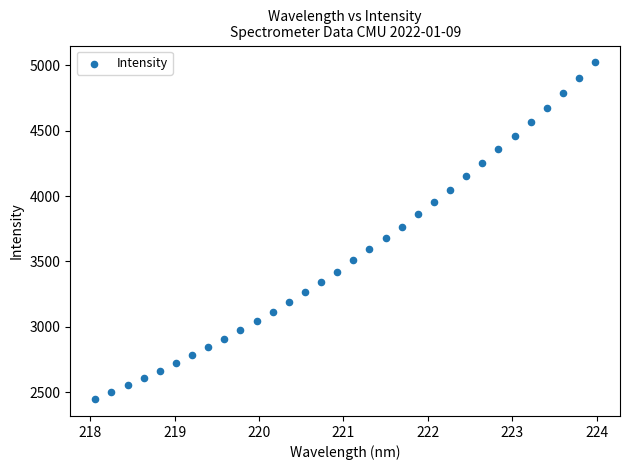

What is the range of Y values (max minus min)?

2575.9